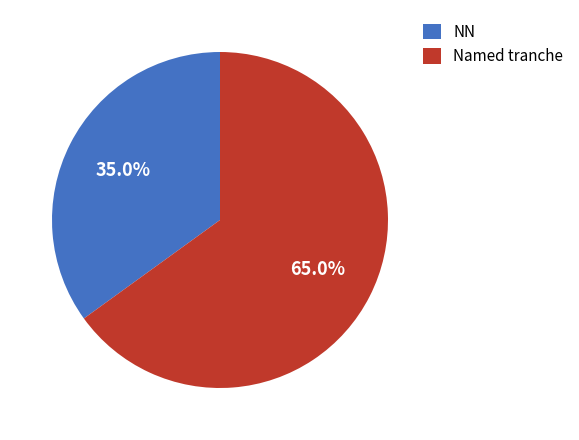

Which category has the smallest portion of the pie?

NN